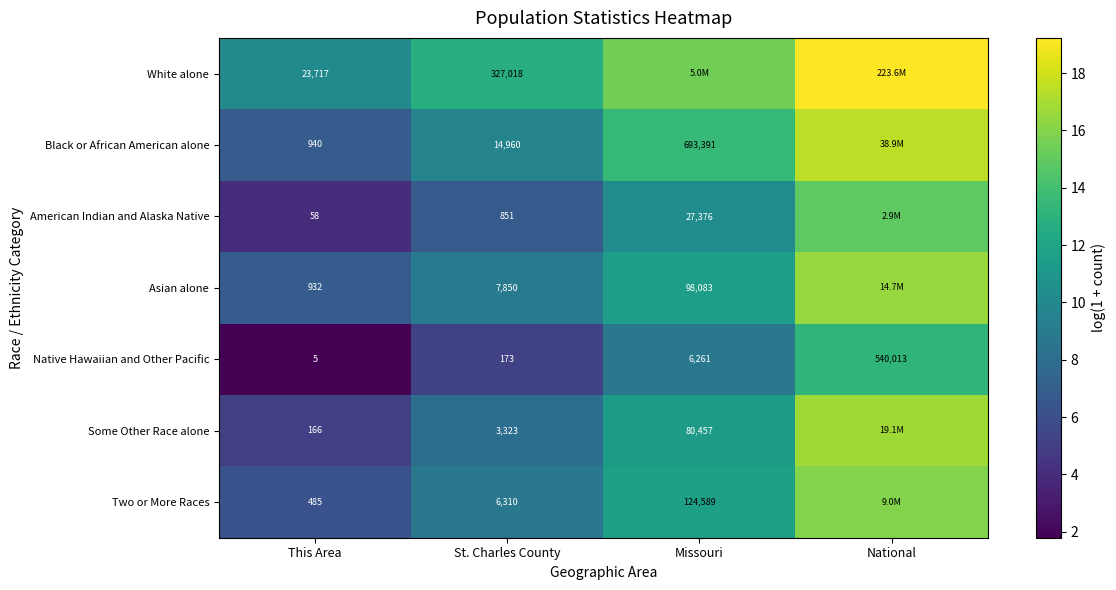

Rank the categories by Native Hawaiian and Other Pacific value from lowest to highest.

This Area, St. Charles County, Missouri, National